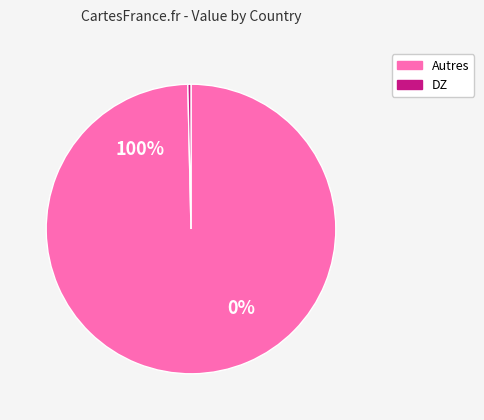

Is there any slice that represents more than half of the pie?

Yes